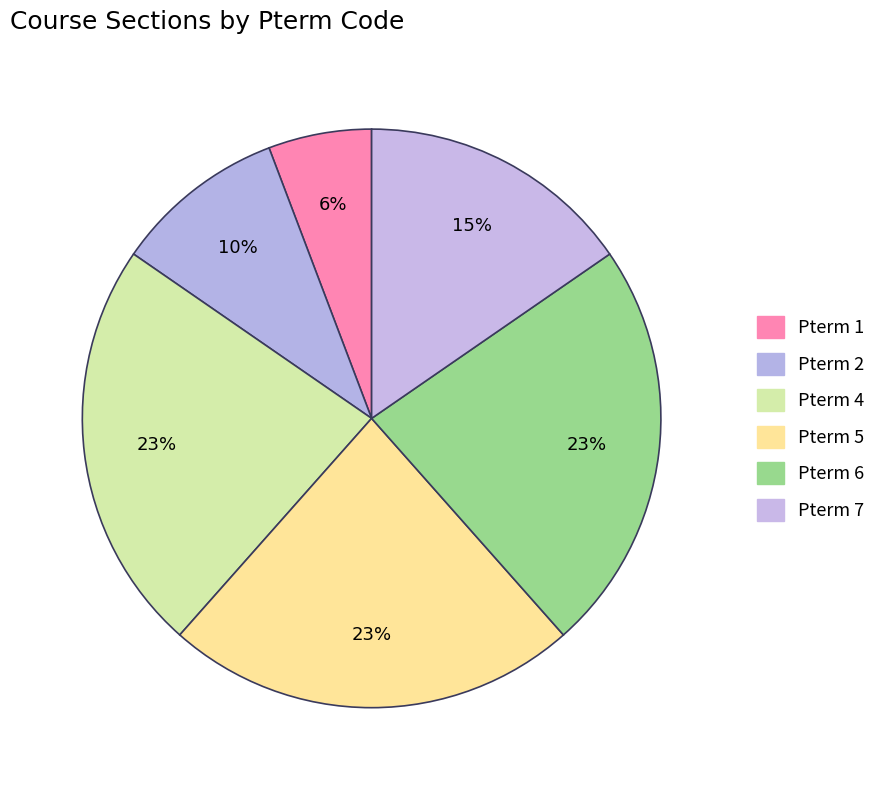

Count the number of slices in the pie.

6